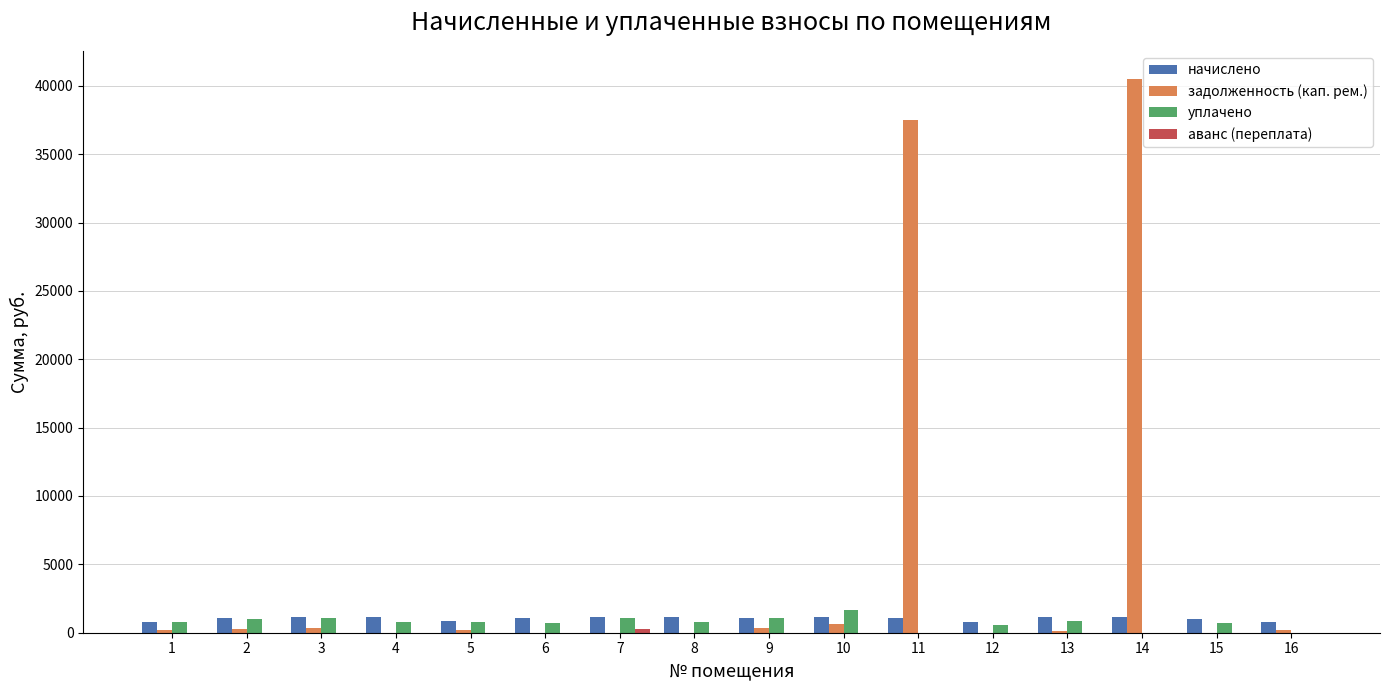

At which category is the sum across all series the highest?

14